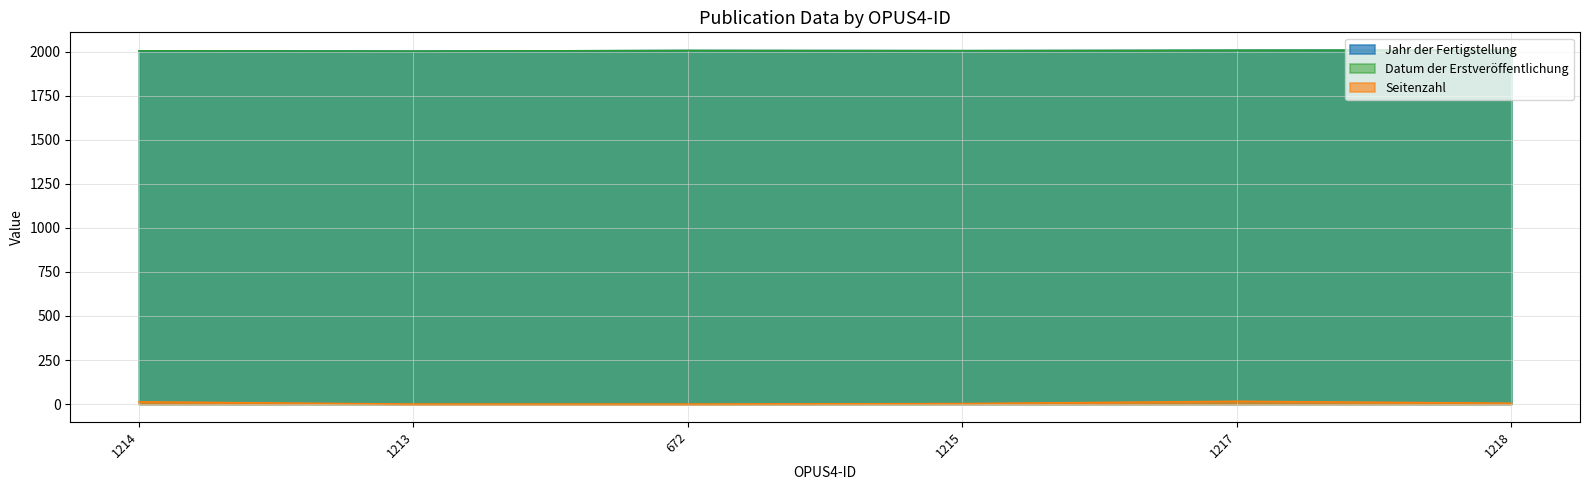

What are all the series names shown in the legend?

Jahr der Fertigstellung, Datum der Erstveröffentlichung, Seitenzahl